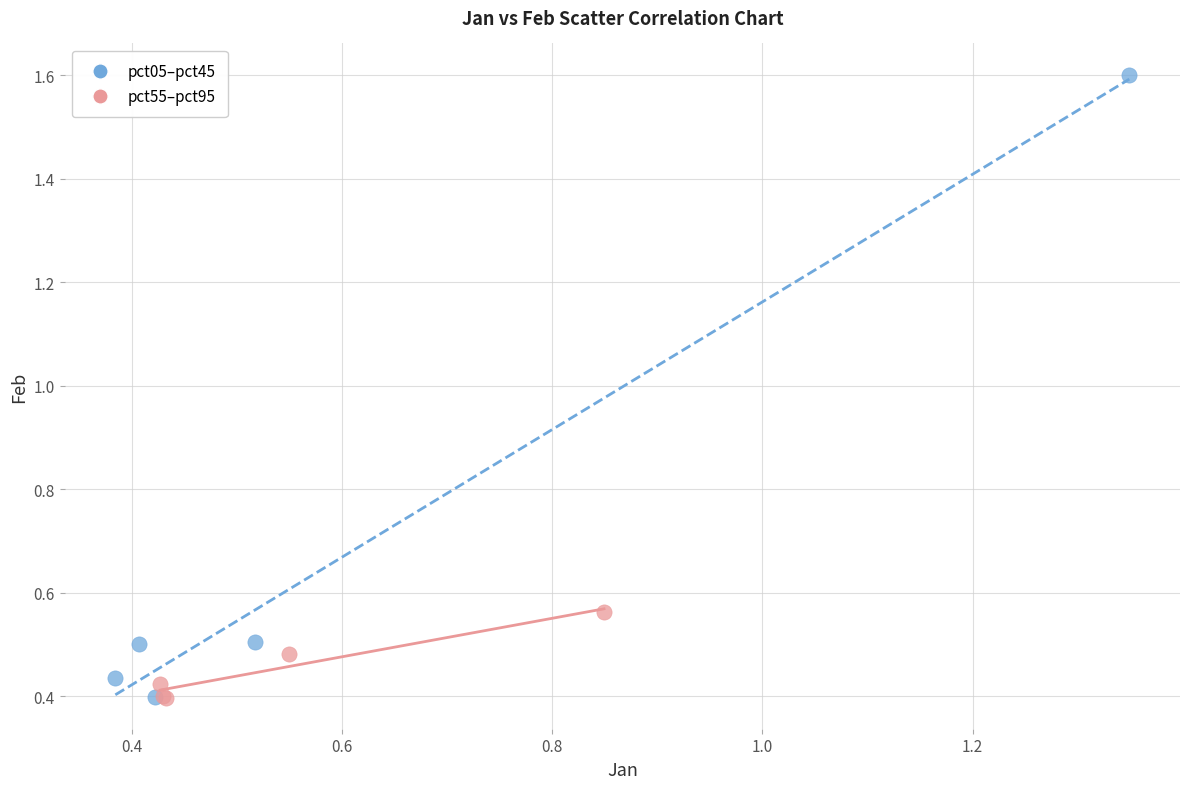

Which series has the widest spread of Y values?

pct05–pct45